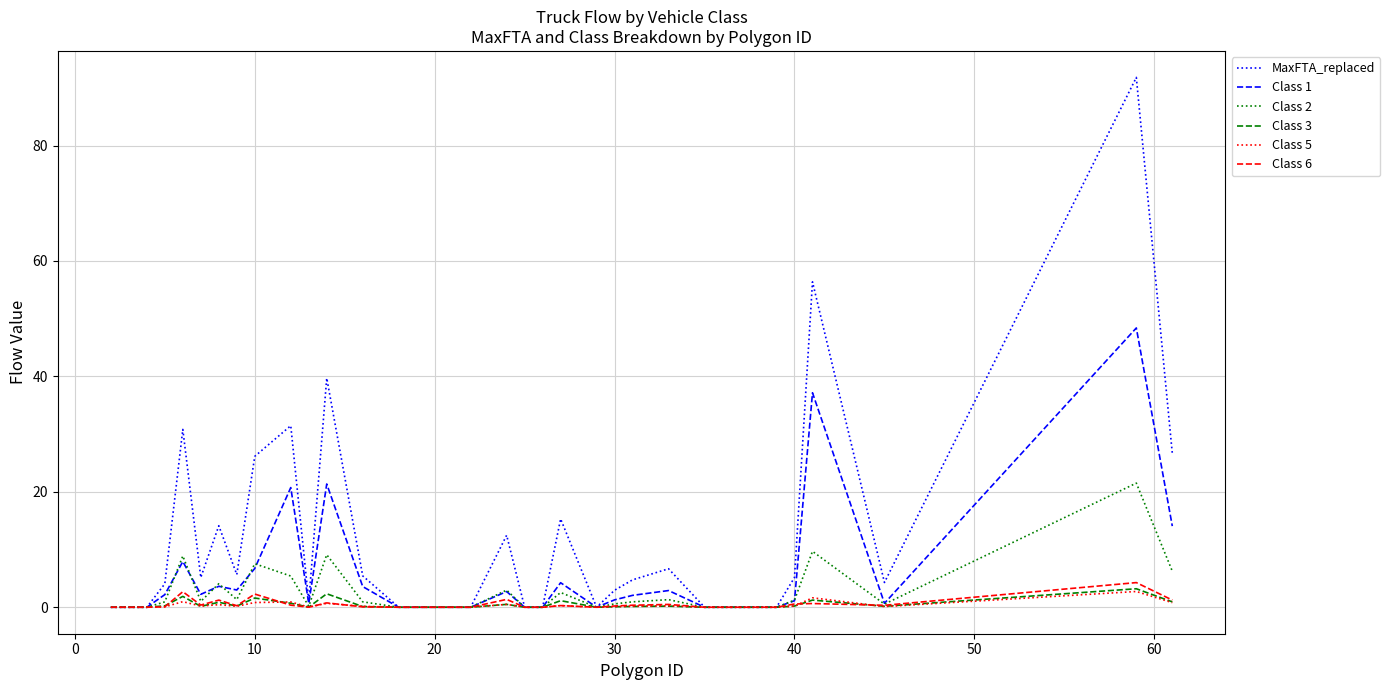

Which series has the largest range (max minus min)?

MaxFTA_replaced